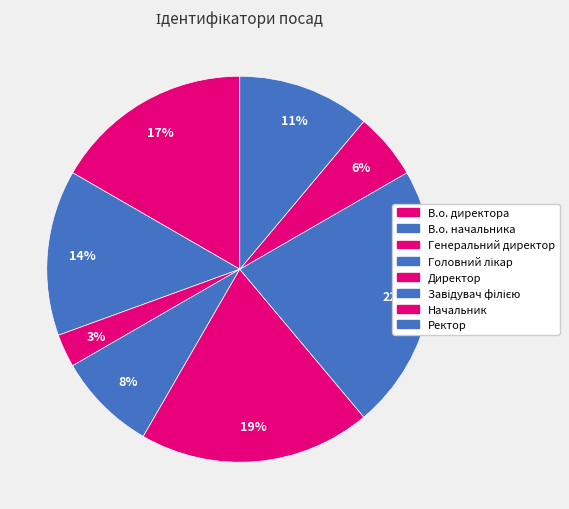

Between Ректор and Завідувач філією, which is larger?

Завідувач філією